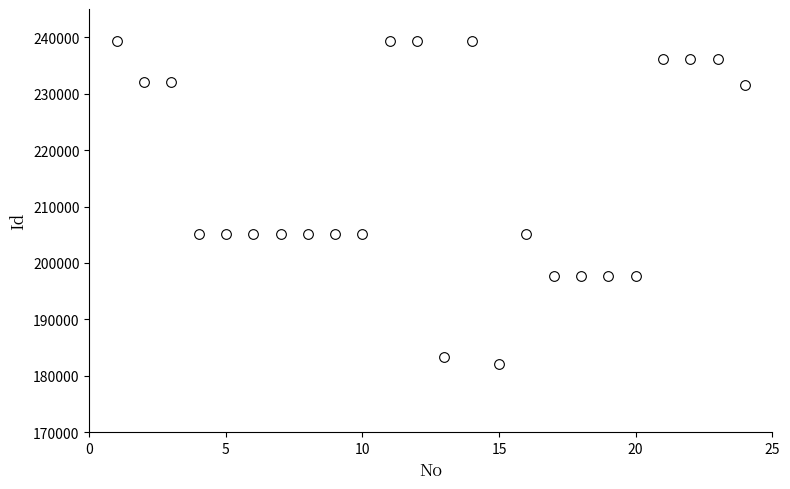

What is the range of Y values (max minus min)?

57228